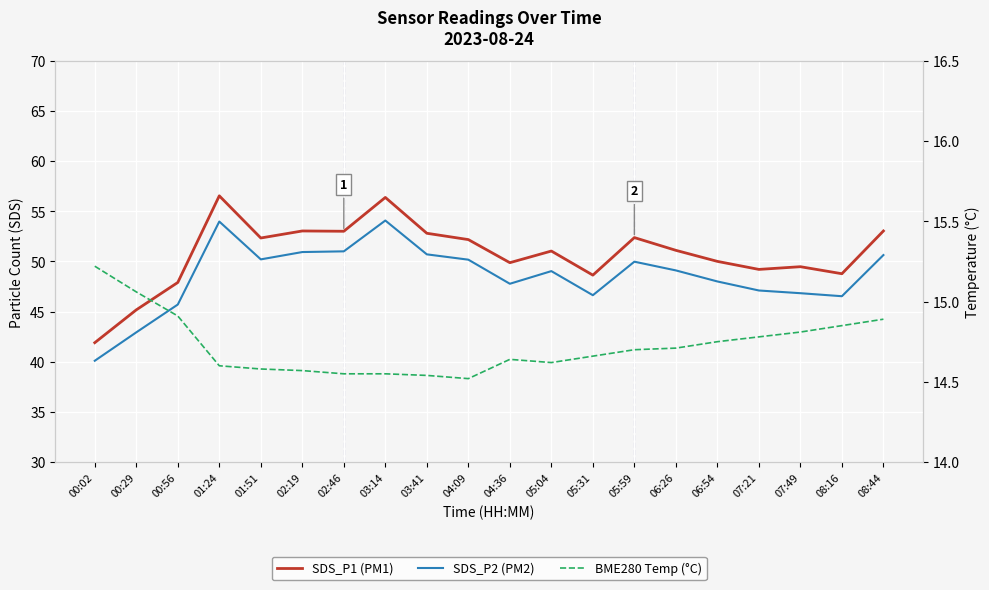

What is the lowest value of the SDS_P1 (PM1) series?

41.9